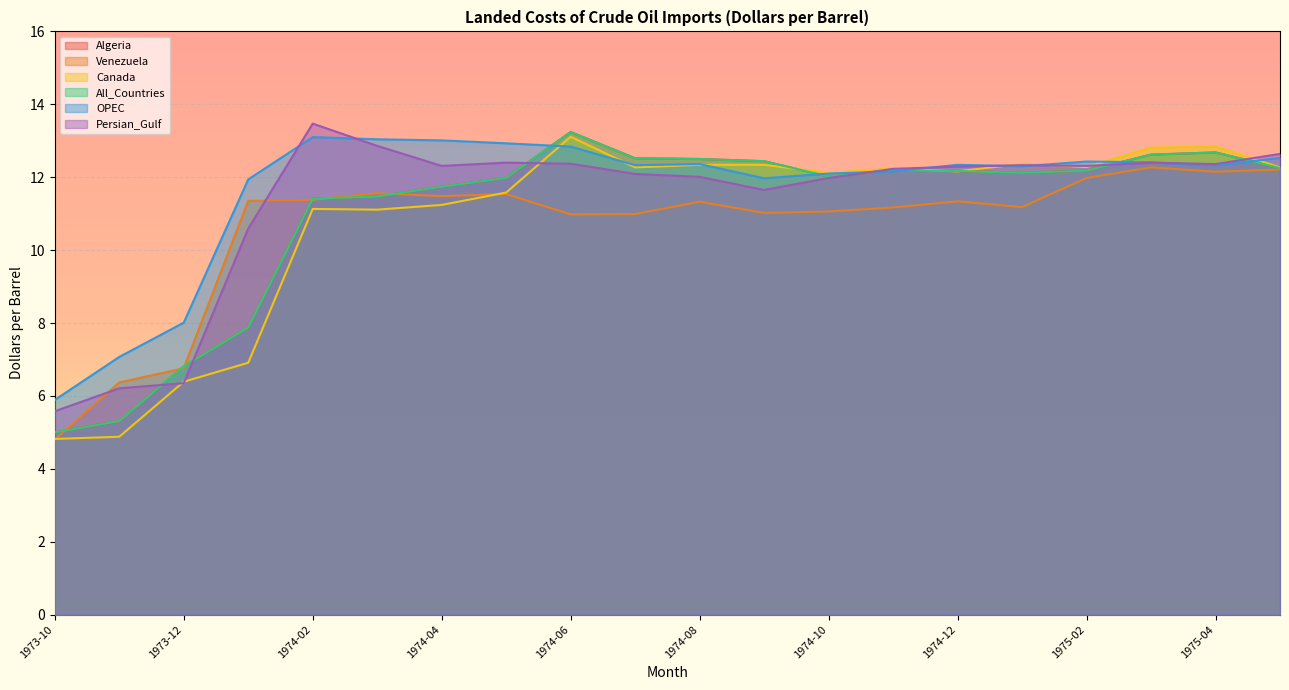

Which series has the largest range (max minus min)?

Canada